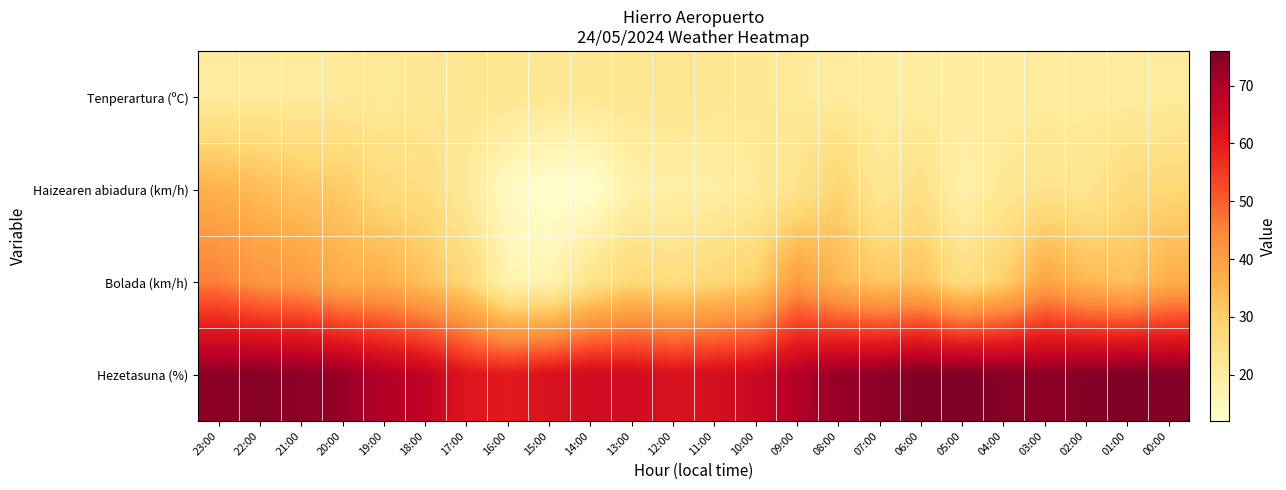

Which has a higher value, 14:00 or 18:00?

14:00